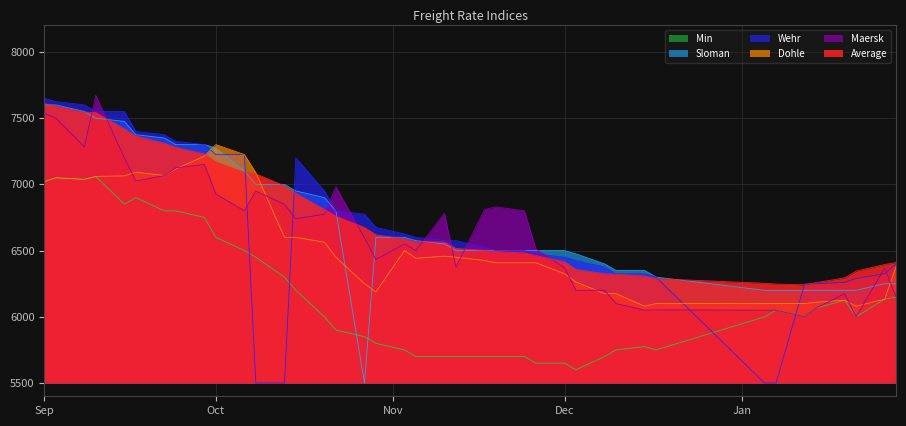

The value of Min at 26.11.2015 is 2078. True or false?

False